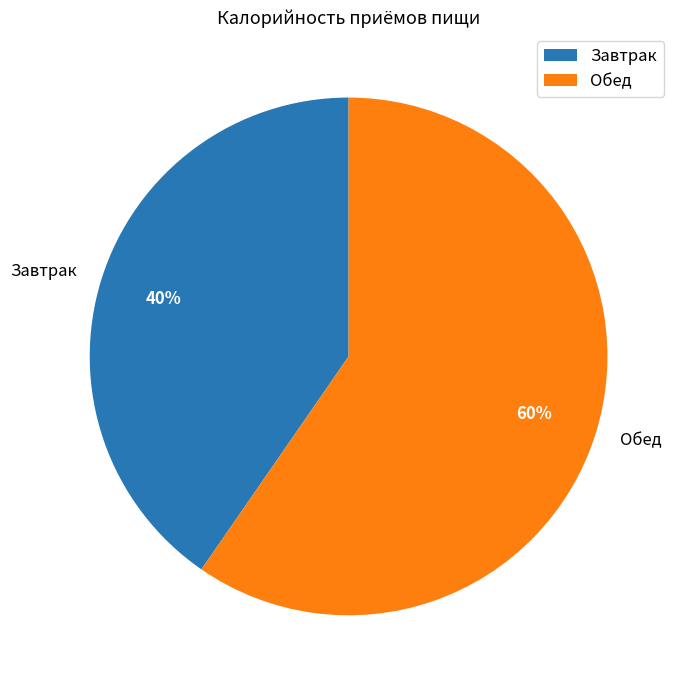

Approximately how many times larger is the value at Обед compared to Завтрак?

1.5